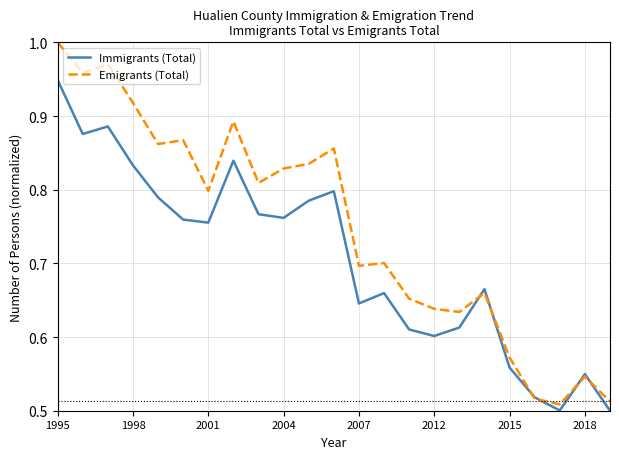

Which series has the largest total across all categories?

Emigrants (Total)